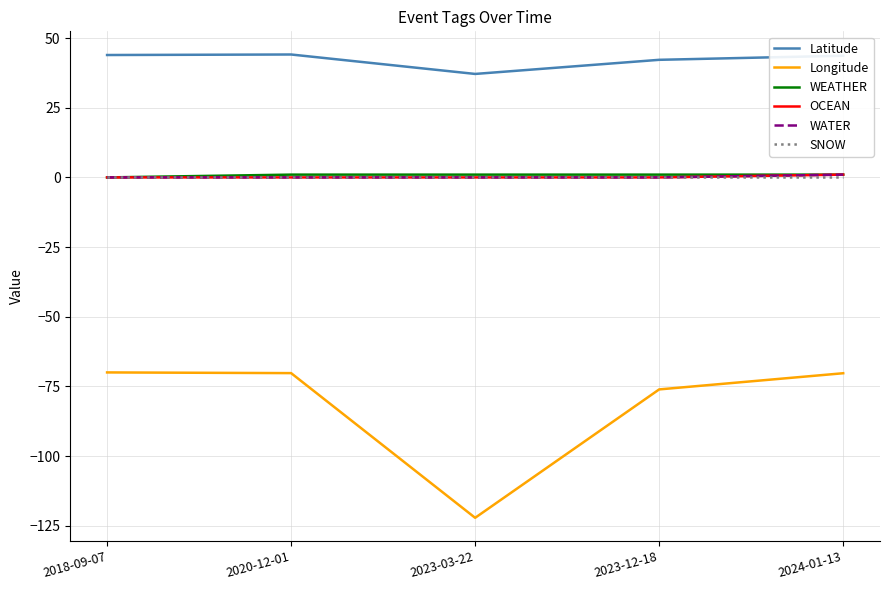

Does the chart have visible grid lines?

Yes